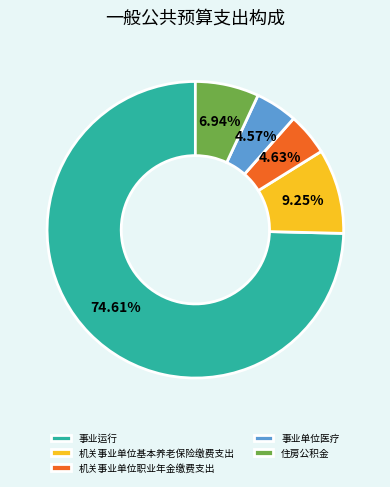

To the nearest percent, what is the difference between the 机关事业单位基本养老保险缴费支出 and 住房公积金 slice percentages?

2%